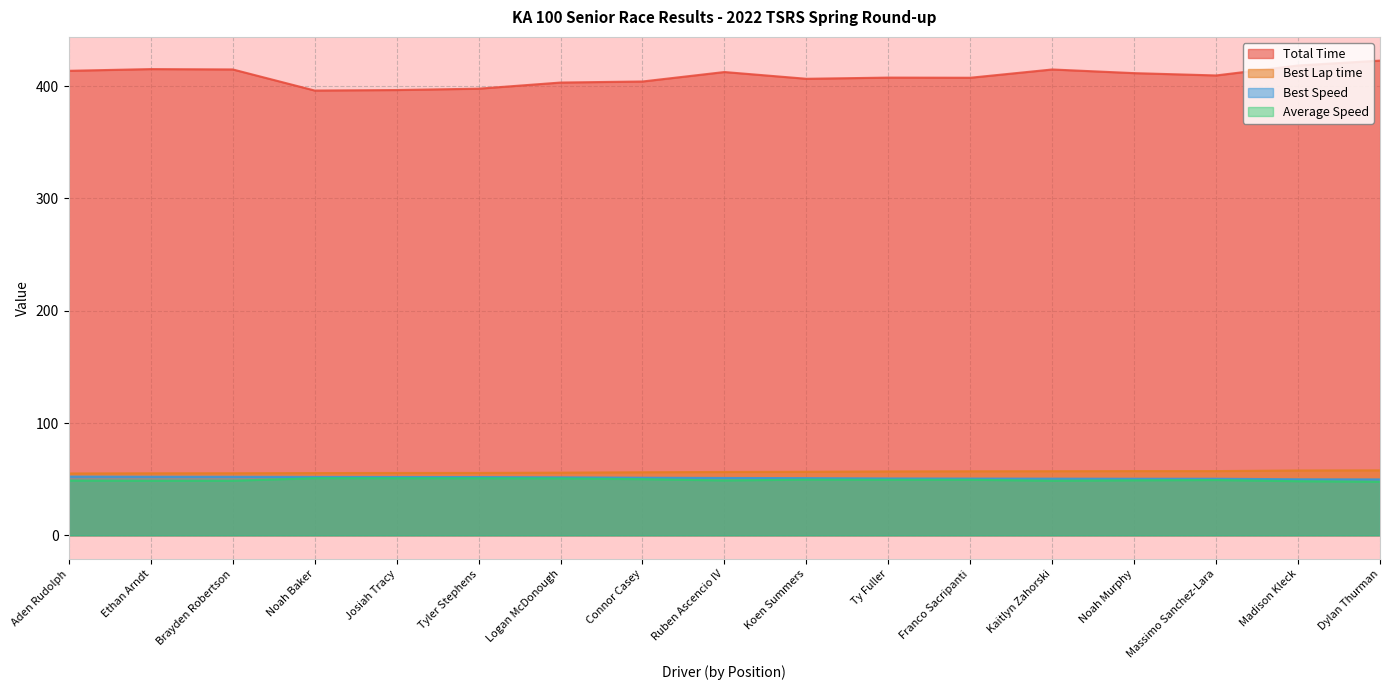

At which category does Average Speed reach its first local peak?

Noah Baker